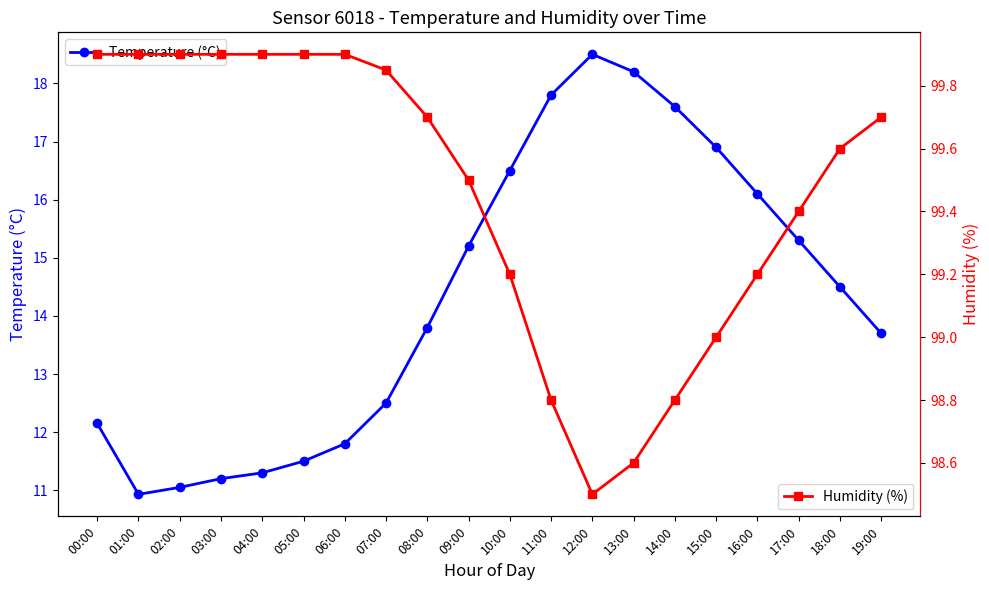

True or false: Temperature (°C) has a value of 18.2 at 13:00.

True